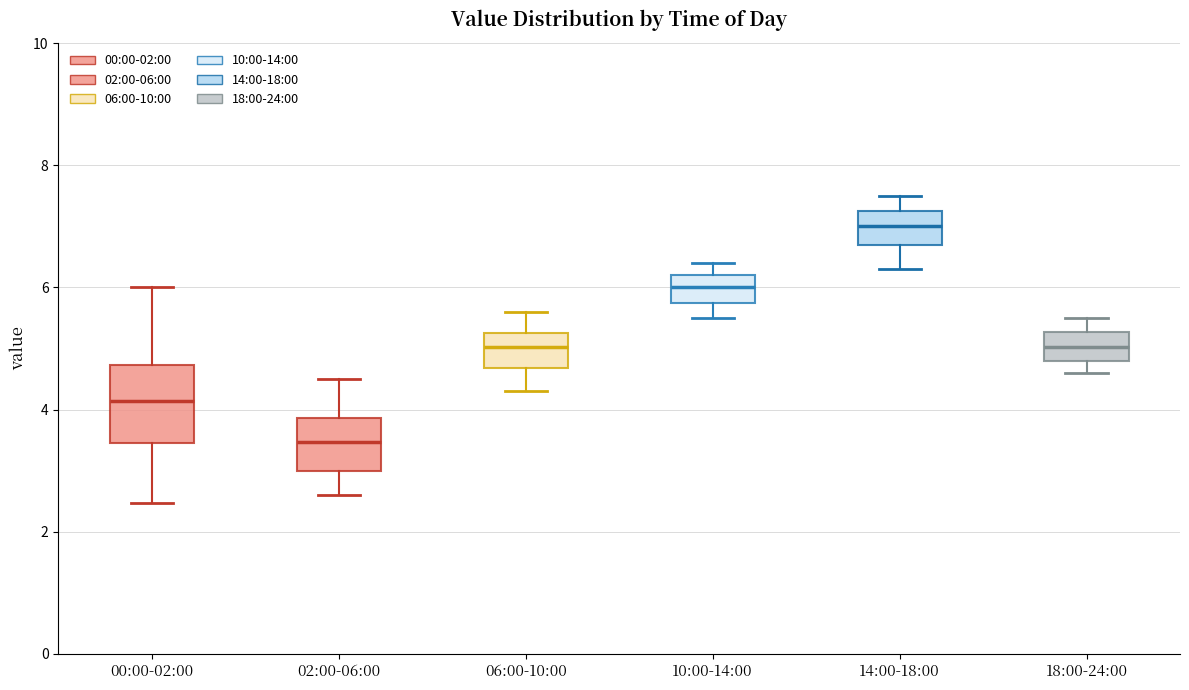

Where is the upper edge of the box for 14:00-18:00 on the y-axis? The values are not printed on the chart, so give them approximately, as read against the axis.

7.2